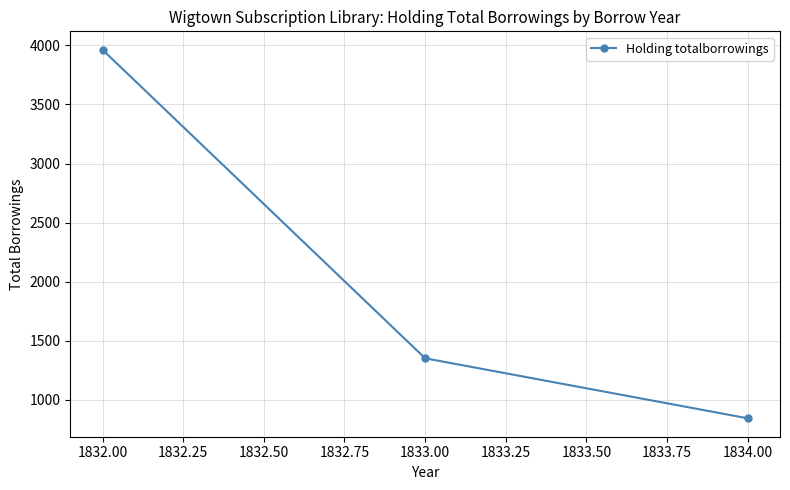

How many distinct data groups are displayed?

1